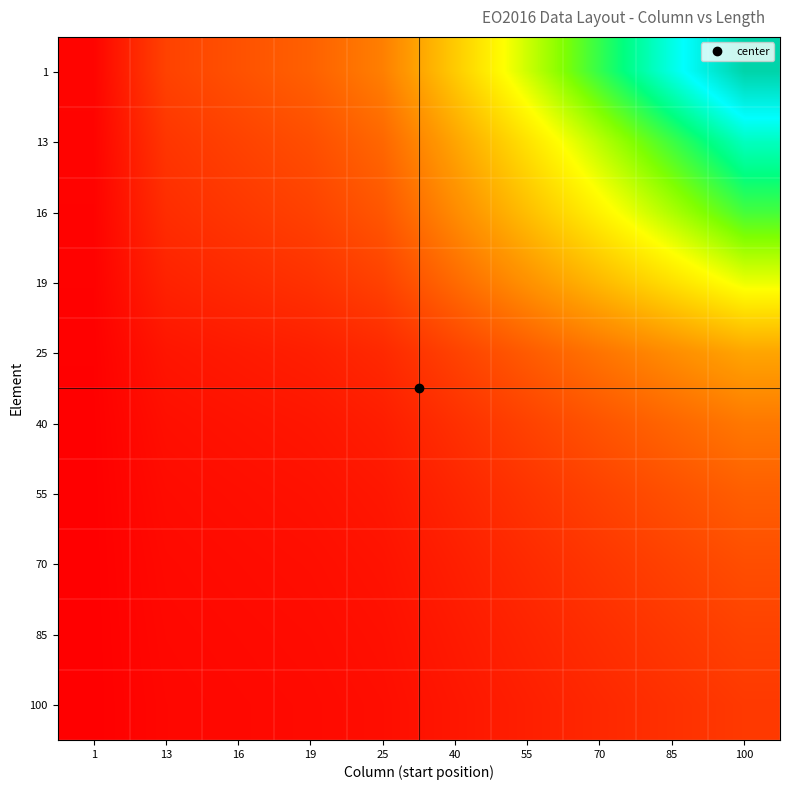

Reading left to right, transcribe all the data shown in this chart.

1: 1=0.0	13=0.1	16=0.2	19=0.2	25=0.2	40=0.4	55=0.5	70=0.7	85=0.8	100=1.0
13: 1=0.0	13=0.1	16=0.1	19=0.2	25=0.2	40=0.3	55=0.4	70=0.6	85=0.7	100=0.8
16: 1=0.0	13=0.1	16=0.1	19=0.1	25=0.2	40=0.3	55=0.4	70=0.5	85=0.6	100=0.7
19: 1=0.0	13=0.1	16=0.1	19=0.1	25=0.1	40=0.2	55=0.3	70=0.4	85=0.4	100=0.5
25: 1=0.0	13=0.0	16=0.1	19=0.1	25=0.1	40=0.1	55=0.2	70=0.2	85=0.3	100=0.3
40: 1=0.0	13=0.0	16=0.0	19=0.0	25=0.1	40=0.1	55=0.1	70=0.2	85=0.2	100=0.2
55: 1=0.0	13=0.0	16=0.0	19=0.0	25=0.0	40=0.1	55=0.1	70=0.1	85=0.2	100=0.2
70: 1=0.0	13=0.0	16=0.0	19=0.0	25=0.0	40=0.1	55=0.1	70=0.1	85=0.1	100=0.2
85: 1=0.0	13=0.0	16=0.0	19=0.0	25=0.0	40=0.1	55=0.1	70=0.1	85=0.1	100=0.1
100: 1=0.0	13=0.0	16=0.0	19=0.0	25=0.0	40=0.0	55=0.1	70=0.1	85=0.1	100=0.1